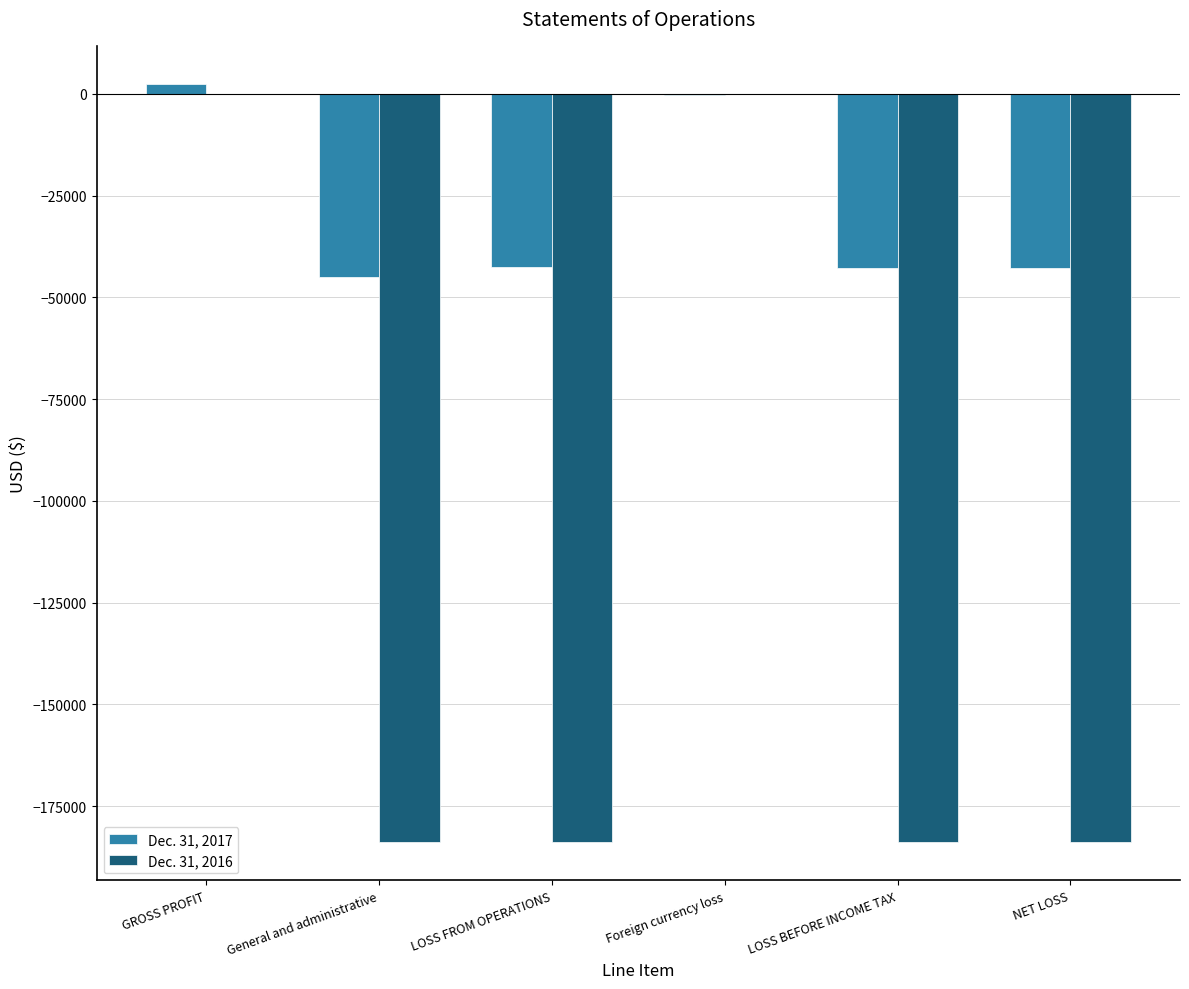

Which series has the largest range (max minus min)?

Dec. 31, 2016